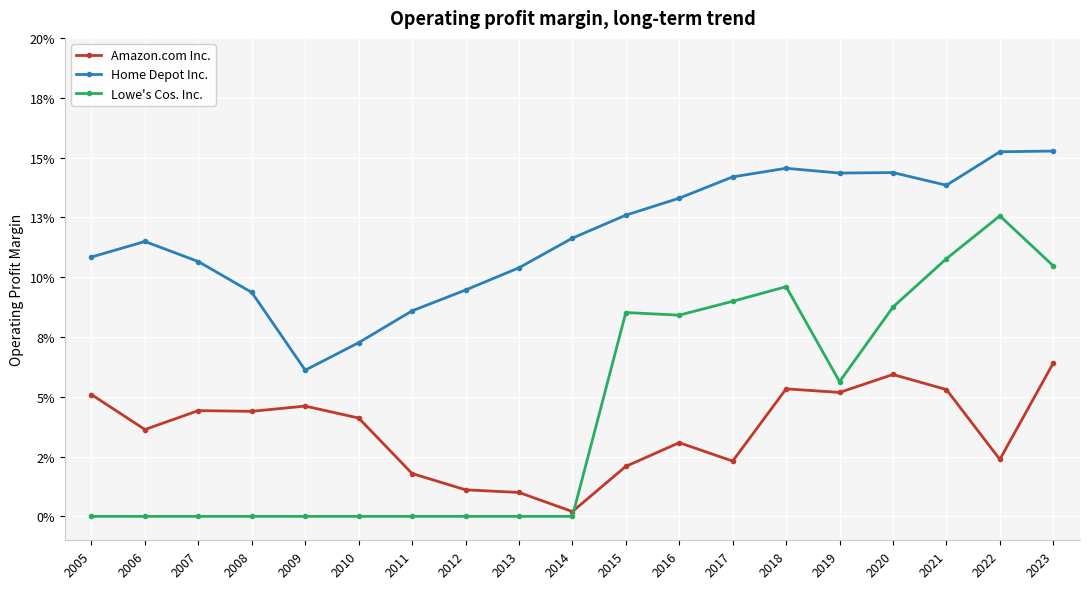

What are all the series names shown in the legend?

Amazon.com Inc., Home Depot Inc., Lowe's Cos. Inc.